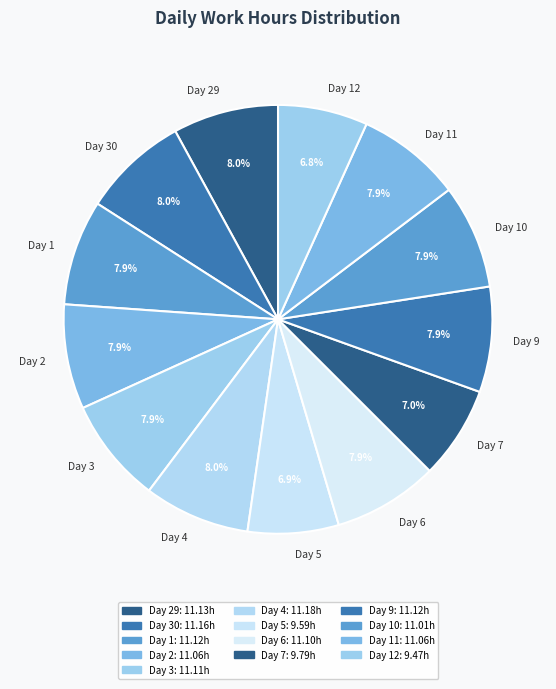

What is the ratio of the value at Day 9 to the value at Day 10?

1.0